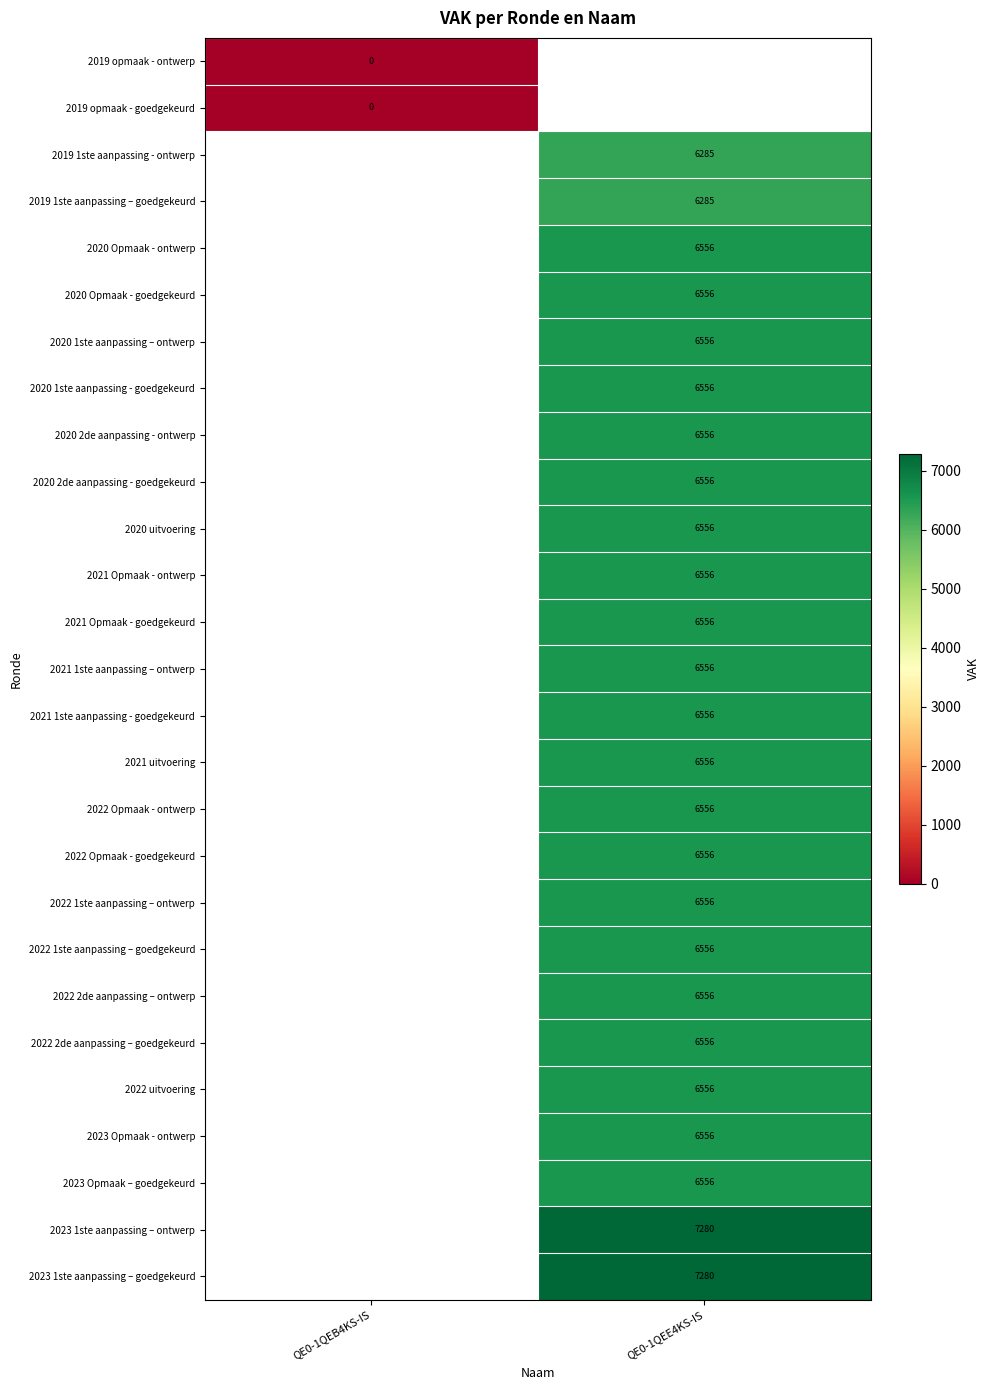

The 2019 1ste aanpassing – goedgekeurd series shows 6285 at QE0-1QEE4KS-IS. True or false?

True